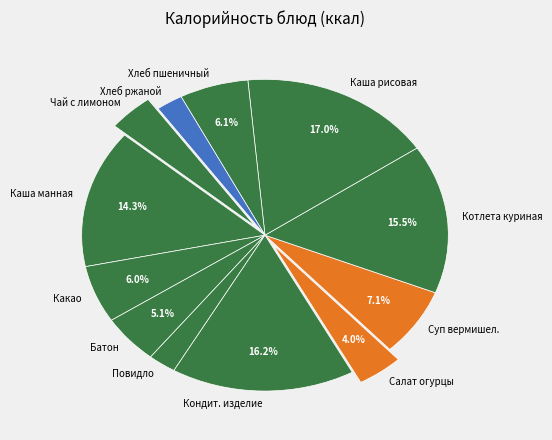

Do Какао and Хлеб пшеничный together represent more than half of the pie?

No